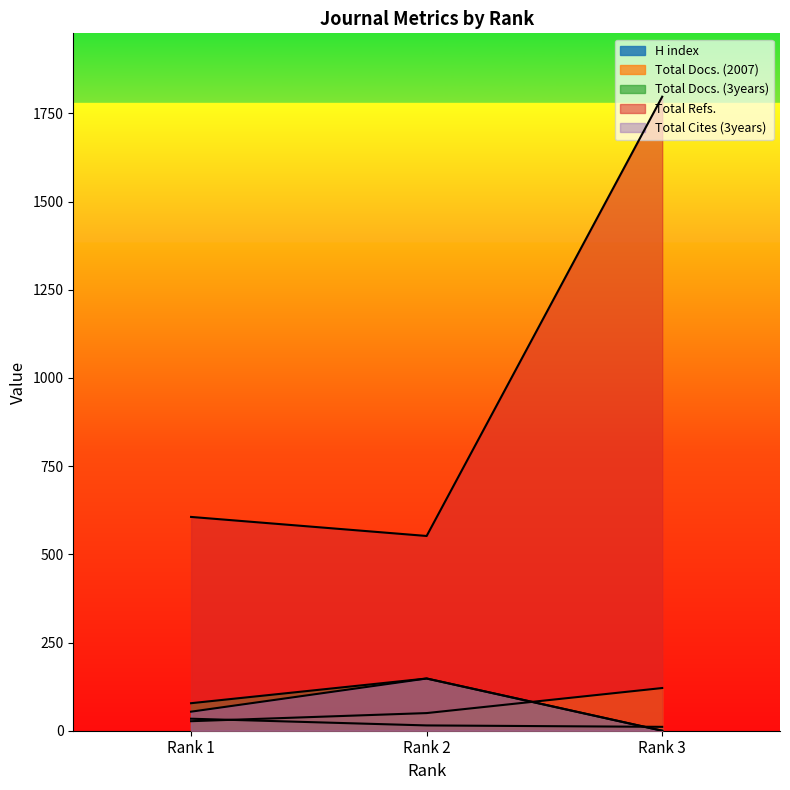

How many series are shown in this chart?

5